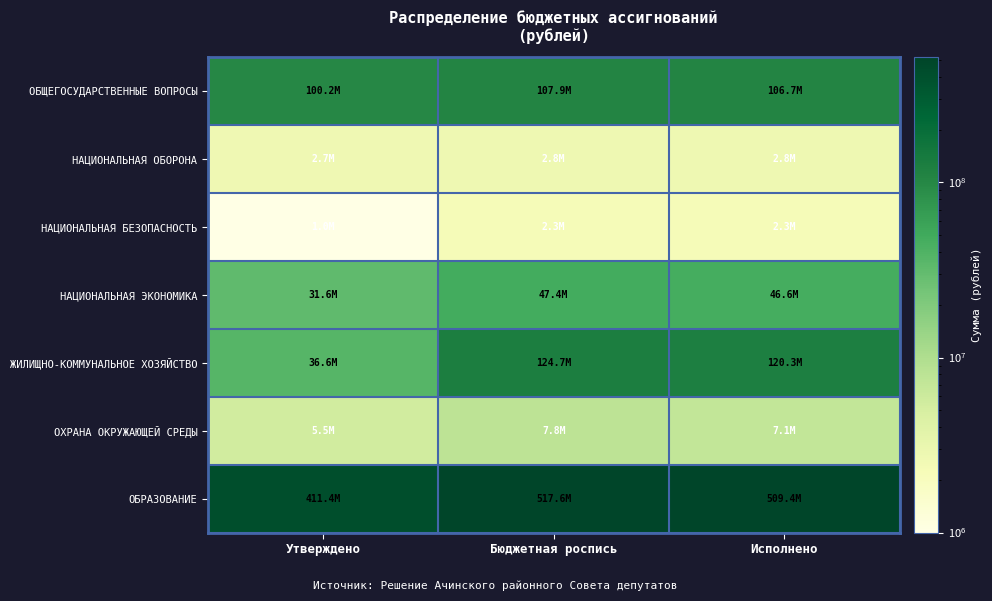

Which has a higher value, Утверждено or Исполнено?

Исполнено